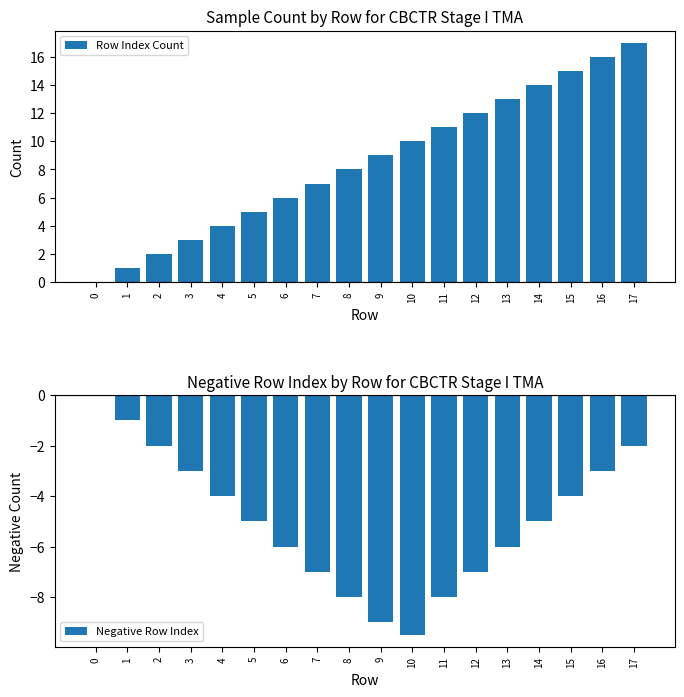

How many series are shown in this chart?

2